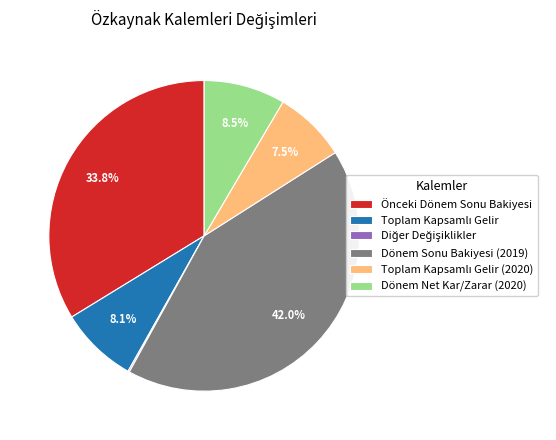

To the nearest percent, what is the average slice percentage?

17%